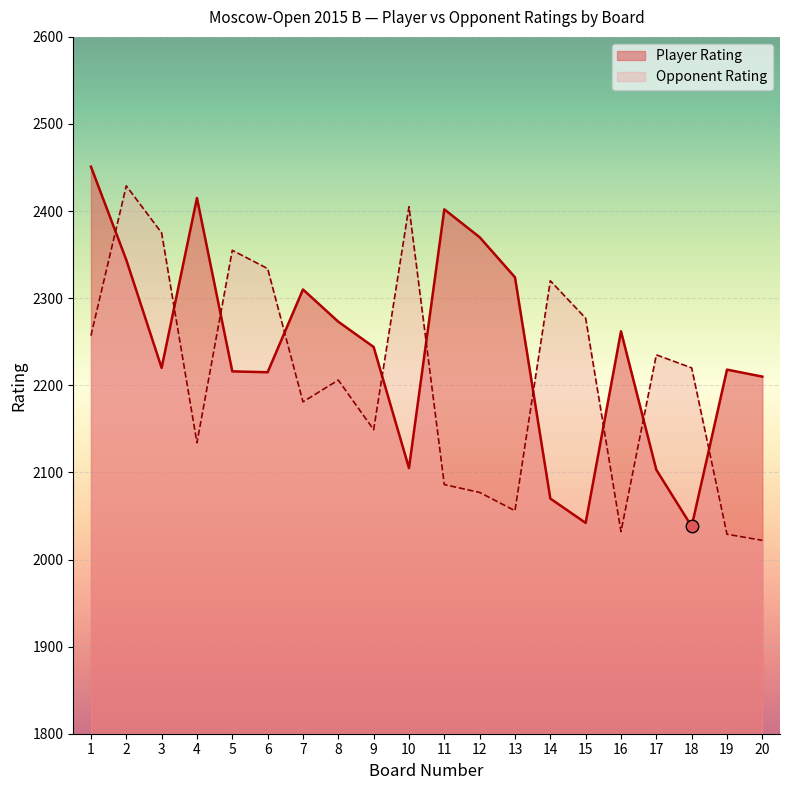

True or false: Opponent Rating and Player Rating cross at least once.

True